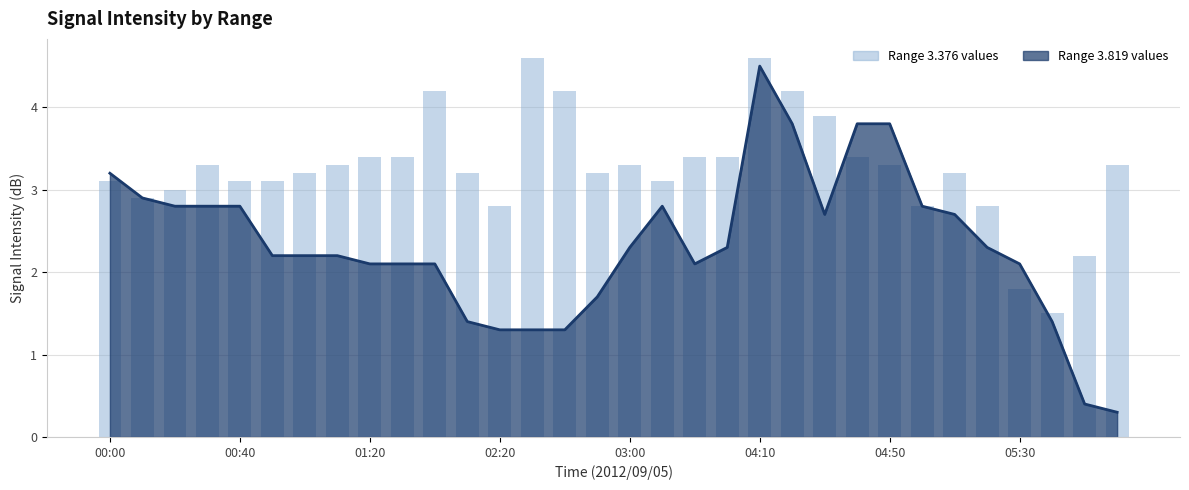

What is the minimum value shown in the chart?

0.3